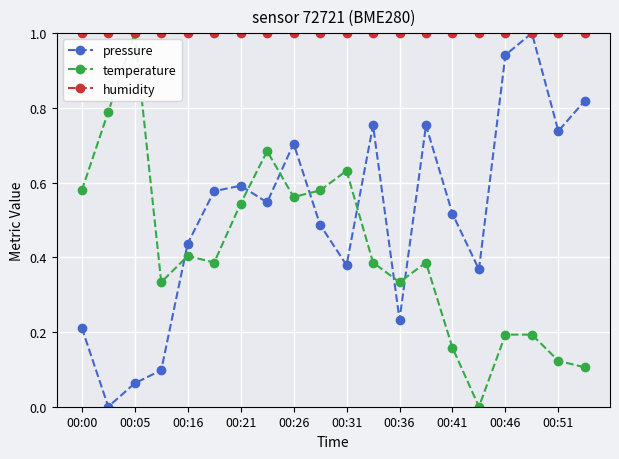

True or false: pressure has more than 2 points higher than both neighbors.

True